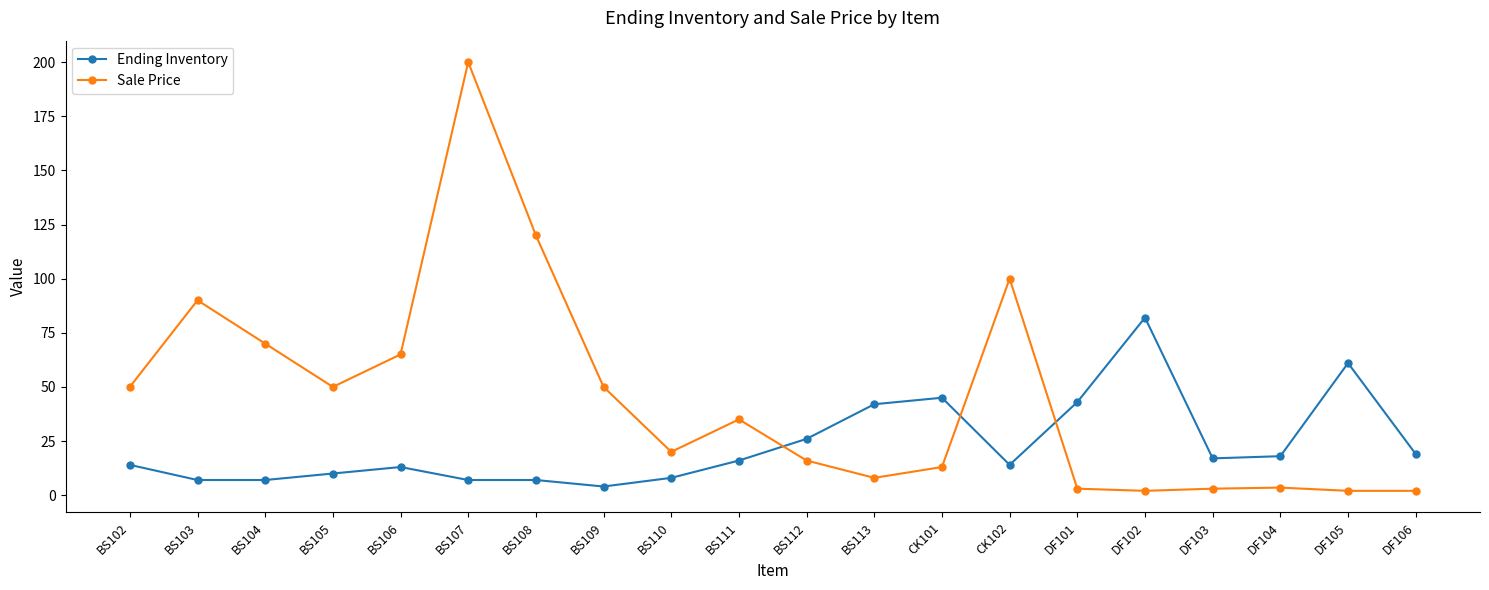

Where does the Sale Price series first go above 35?

BS102